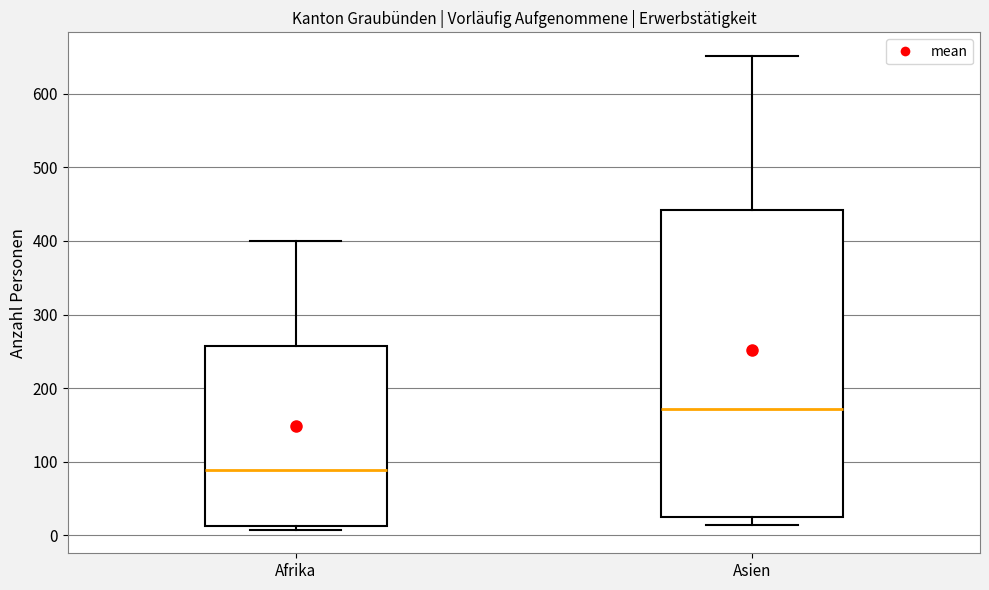

Which box's median line is the lowest?

Afrika